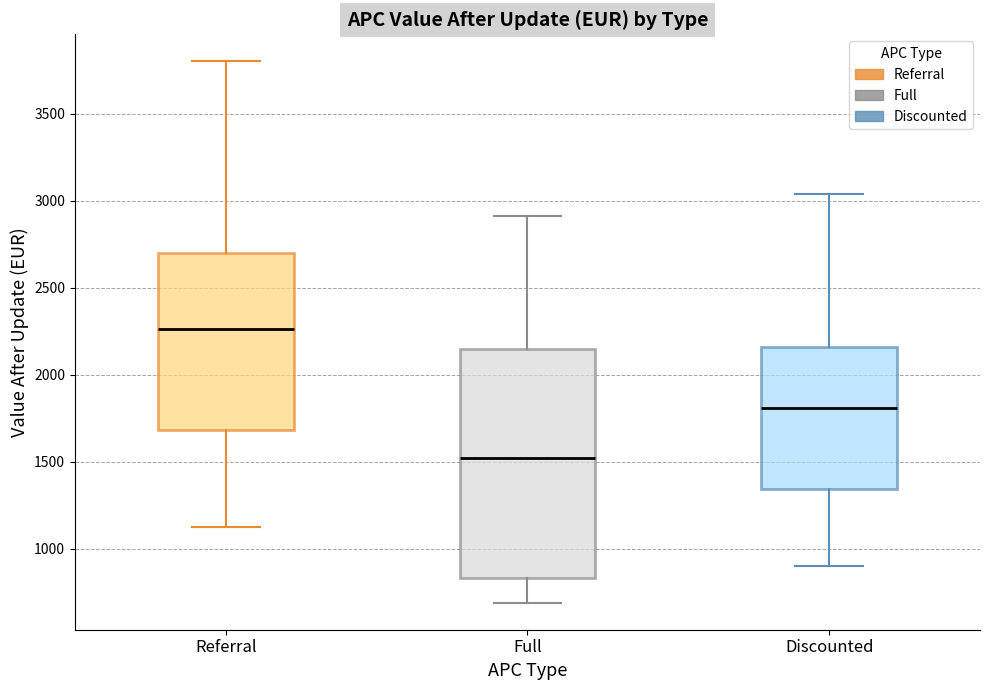

Which box has the highest median line?

Referral